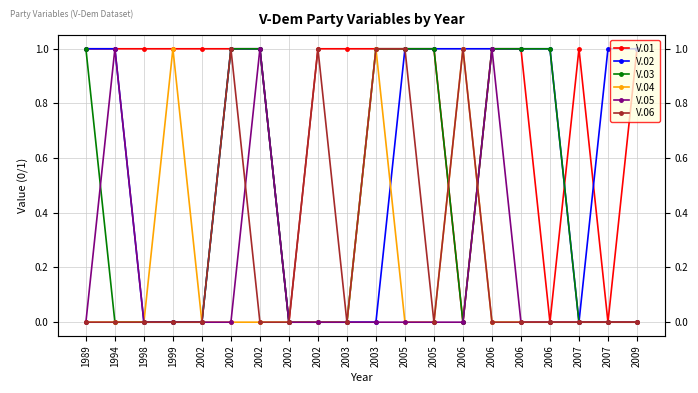

Is this an area chart (filled region under the line)?

No